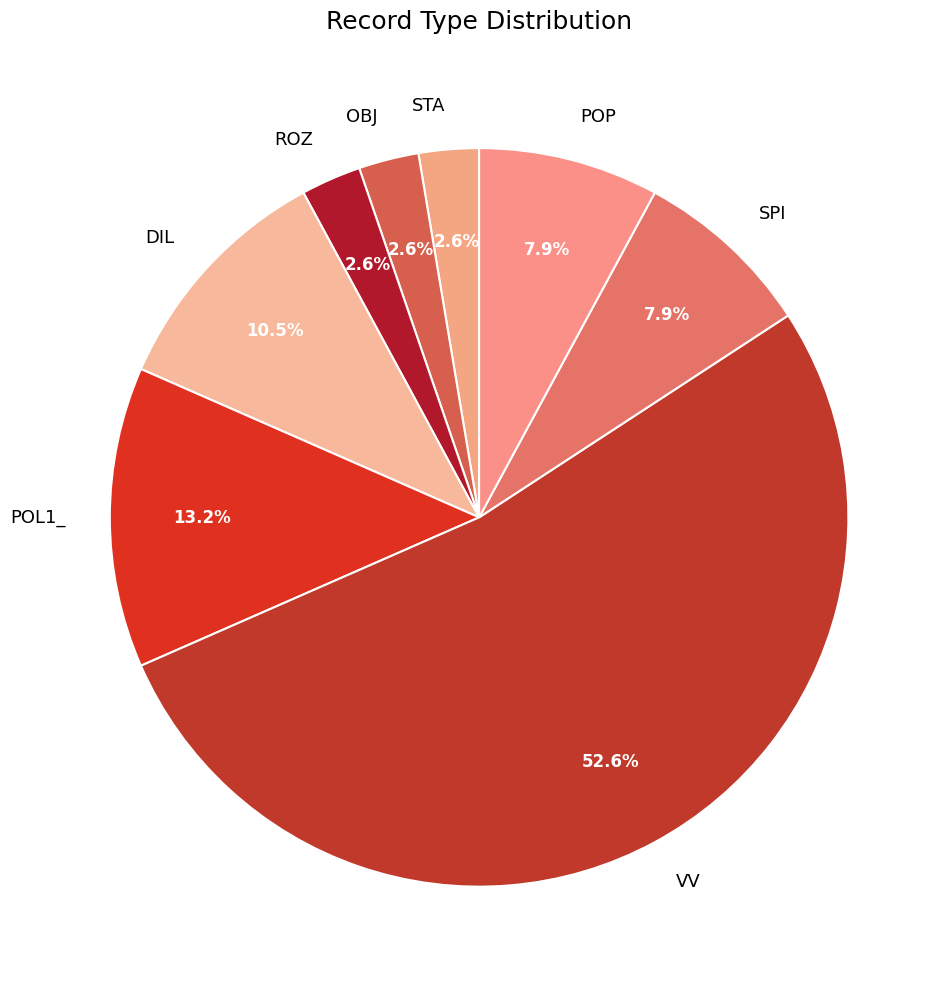

To the nearest percent, what portion does ROZ represent?

3%